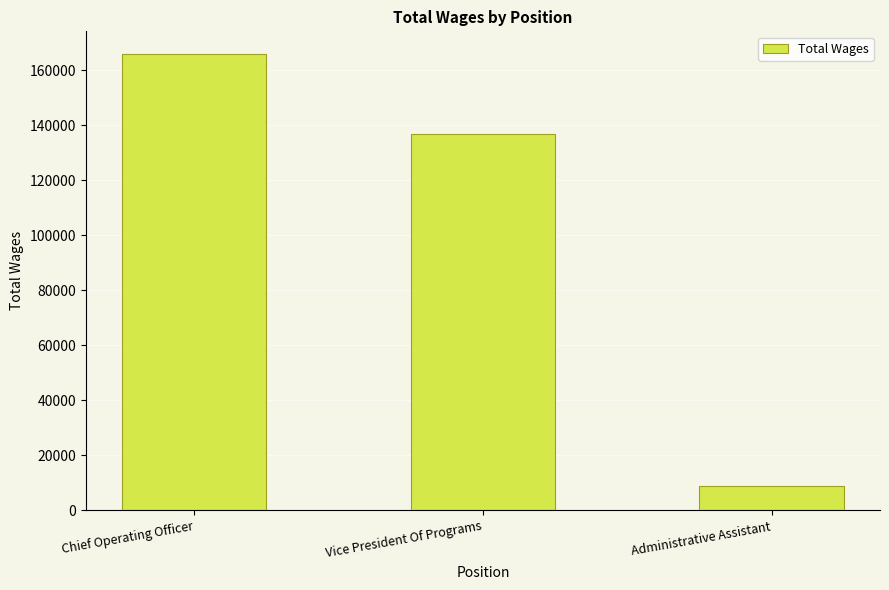

How many bars are there in total?

3